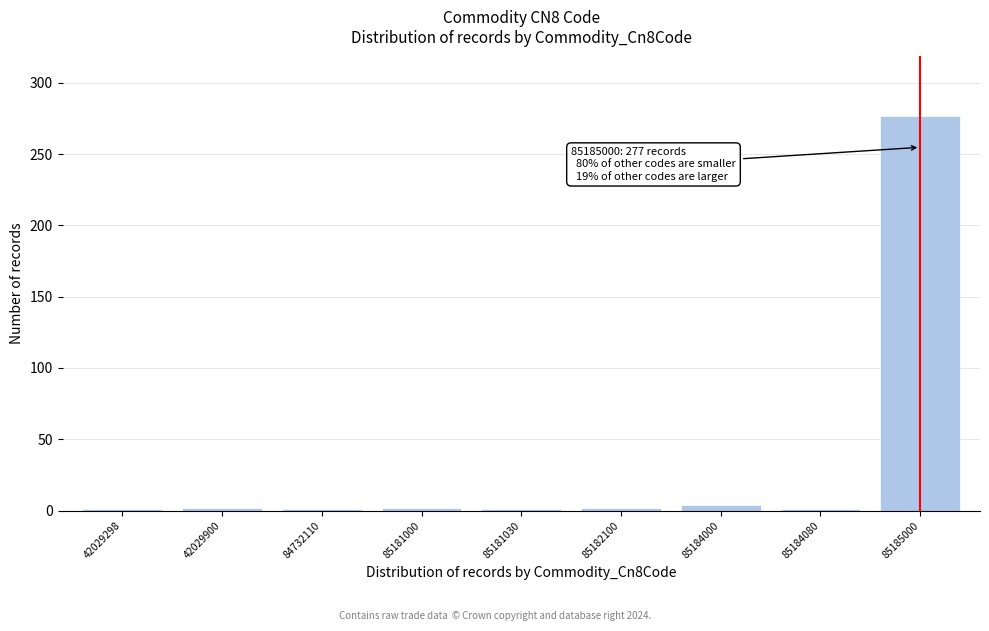

True or false: the data shows 1 at 42029298.

True